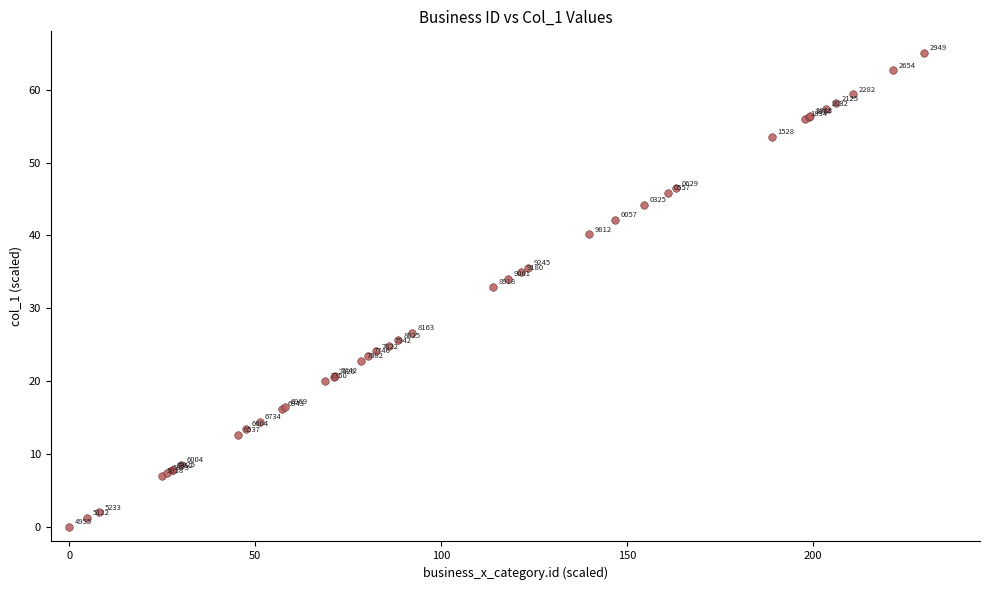

What Y value in the scatter plot is closest to 32?

32.9